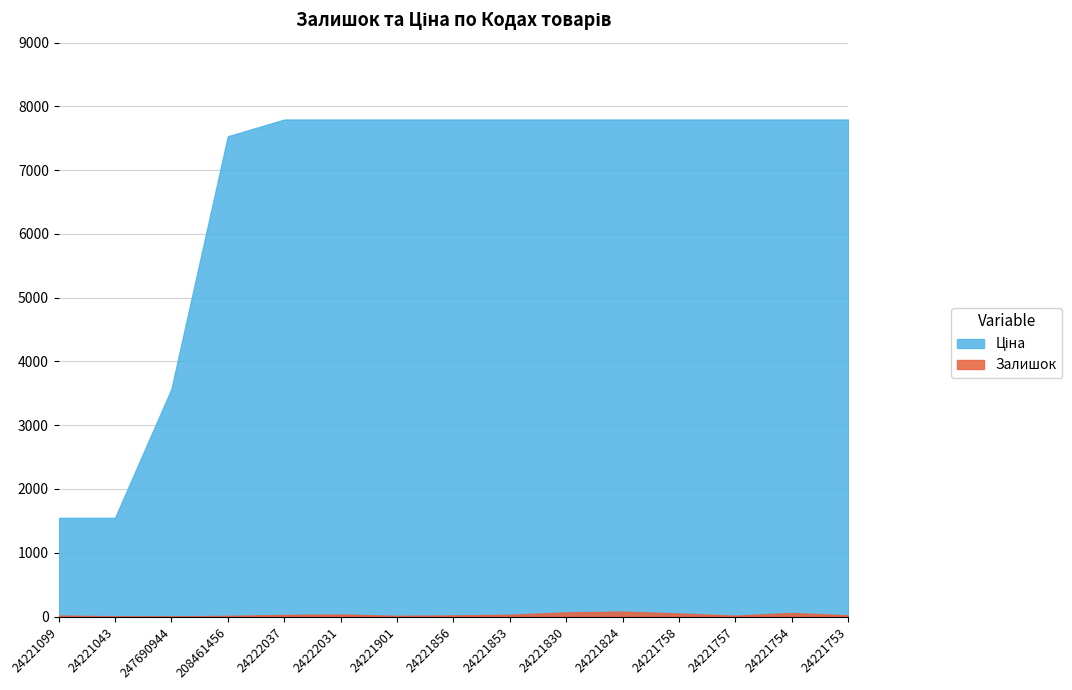

What is the minimum value for Ціна?

1547.7